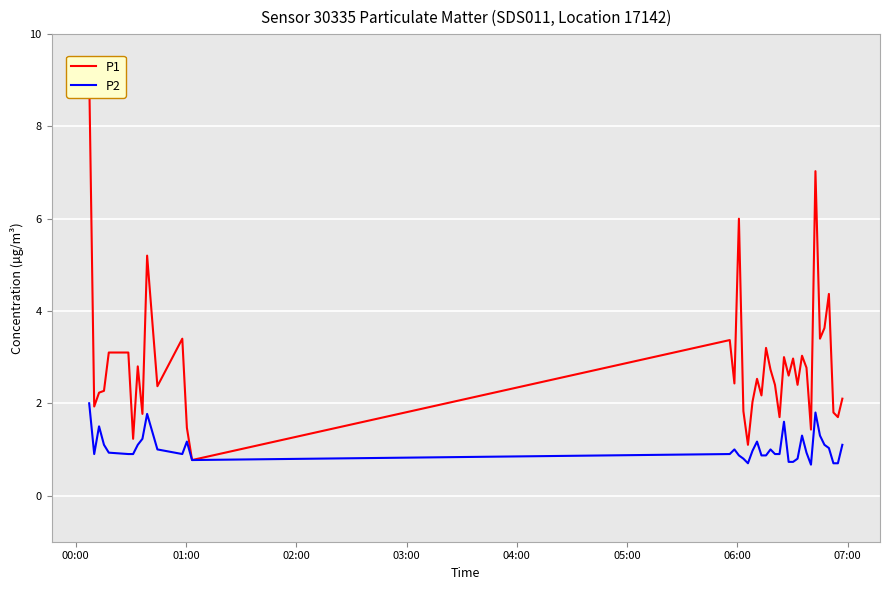

True or false: P2 and P1 intersect in this chart.

False